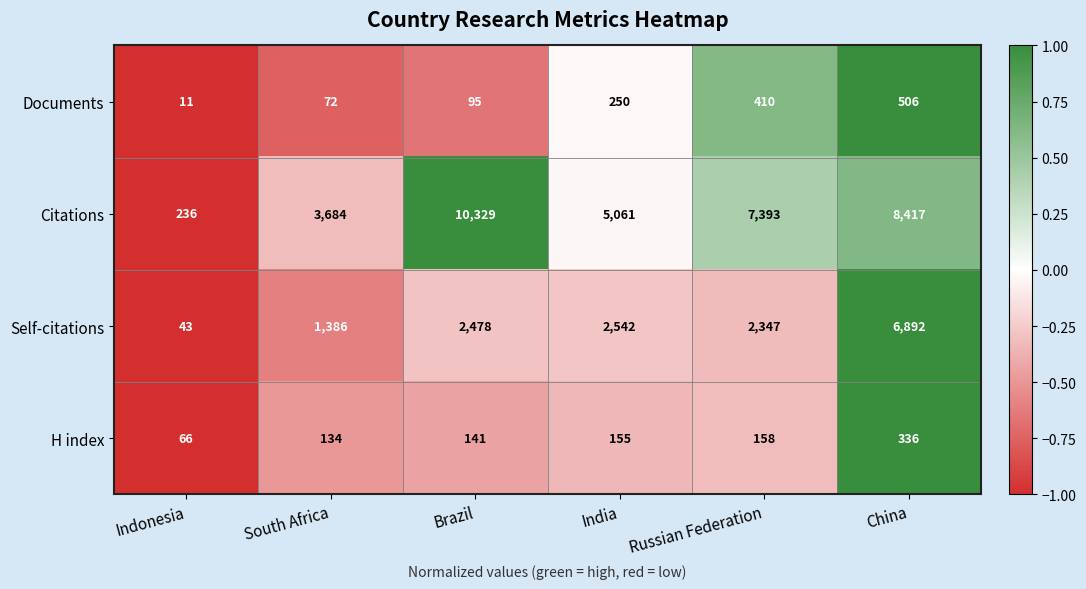

How many data points does each series have?

6